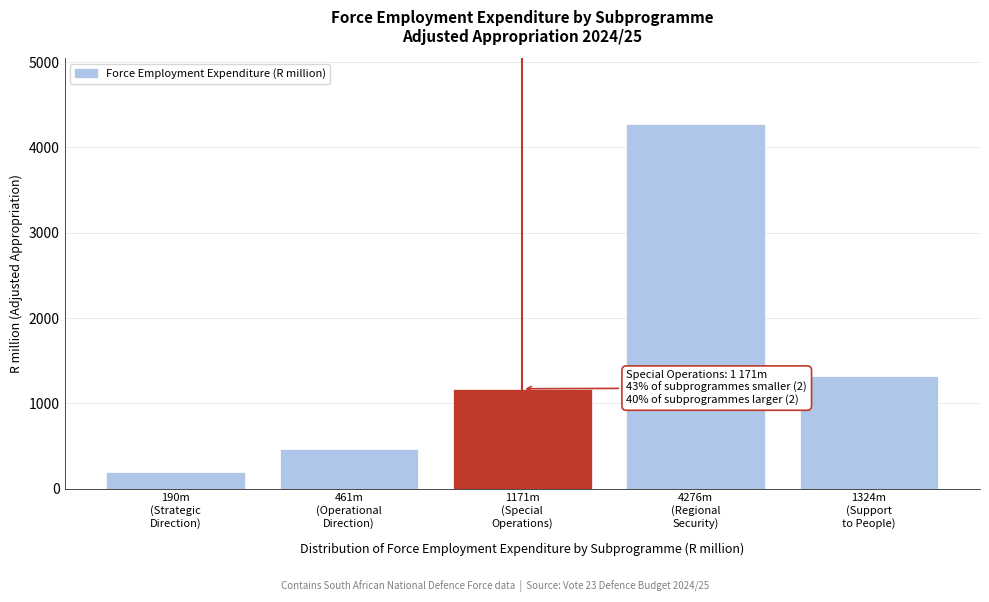

Reading left to right, list all the values displayed in this chart.

190.1	460.6	1171.2	4276.5	1323.6